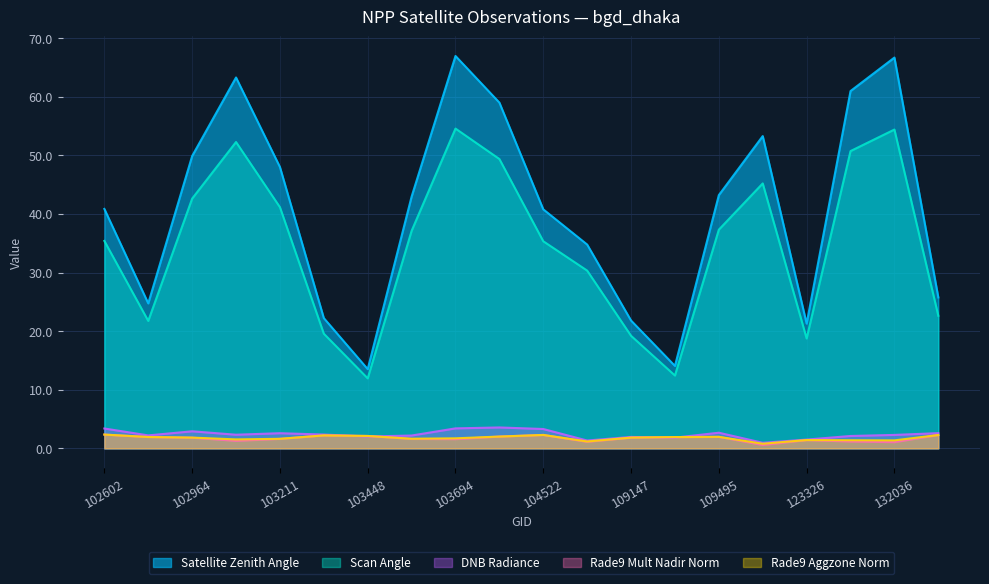

What is the value of the scan_angle point at the 15th from the left?

37.3